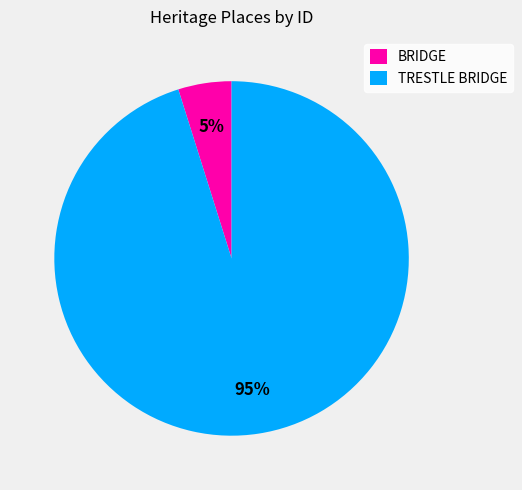

Does any single category account for the majority?

Yes